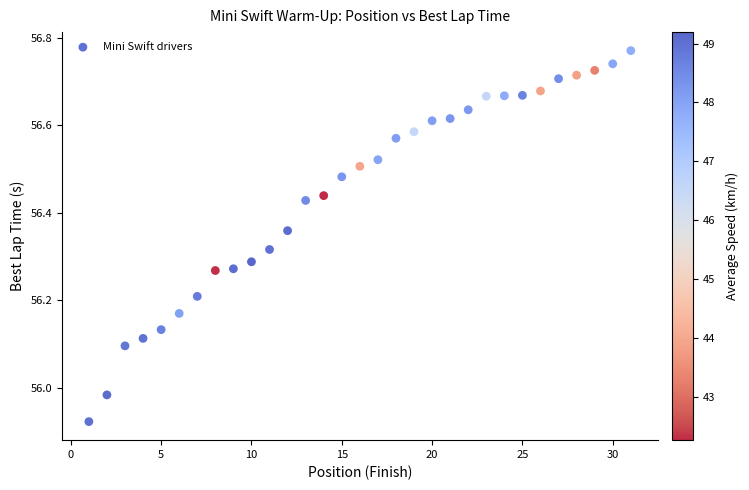

What is the range of X values (max minus min)?

30.0